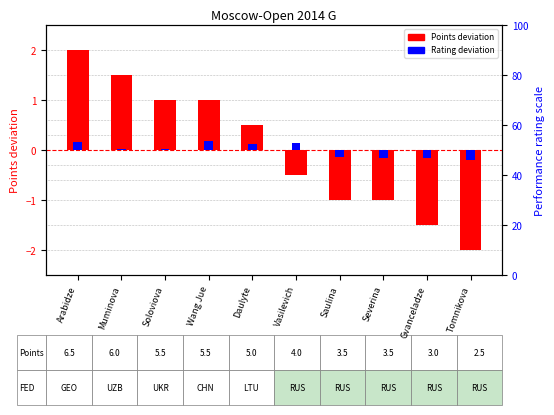

What is the value of the Rating deviation (scaled) bar at the 1st from the left?

0.2